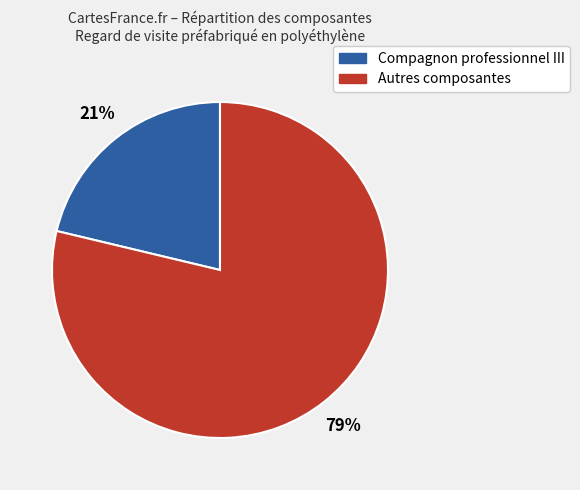

Is there a majority slice in this chart?

Yes